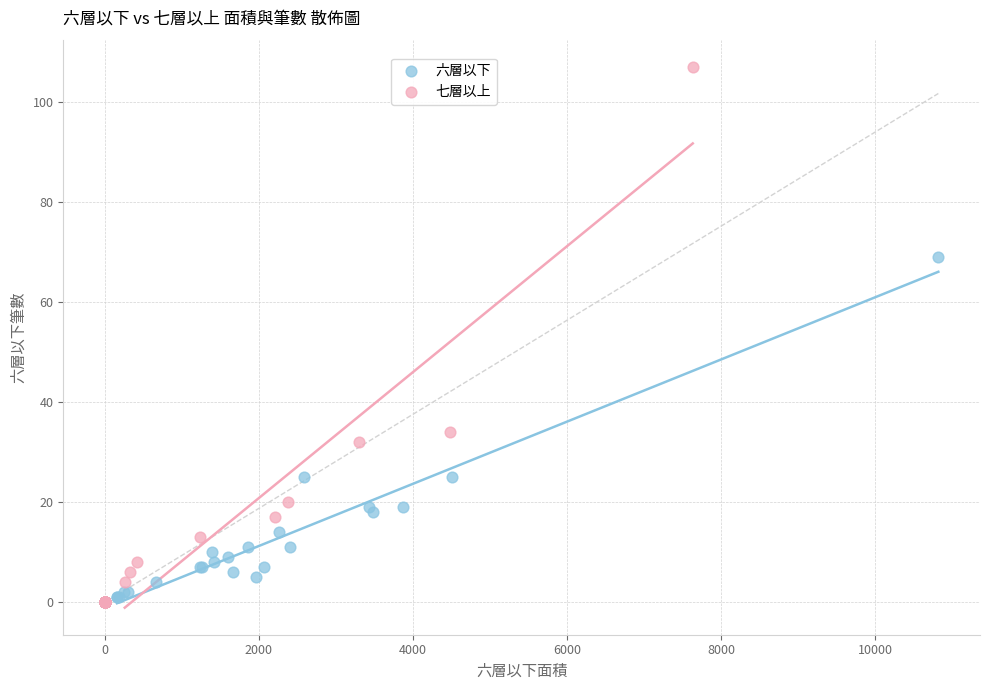

Which series has the largest Y range (max minus min)?

七層以上